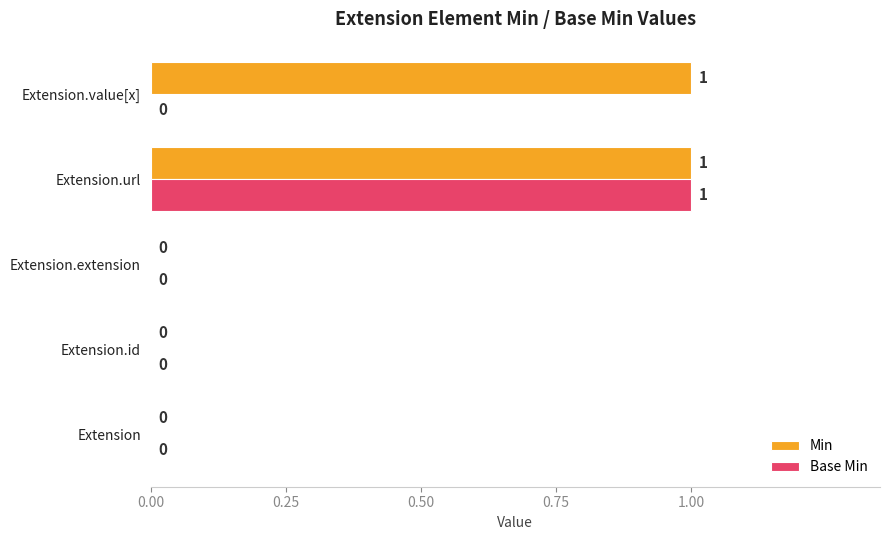

How many Base Min values are between 0 and 1?

5